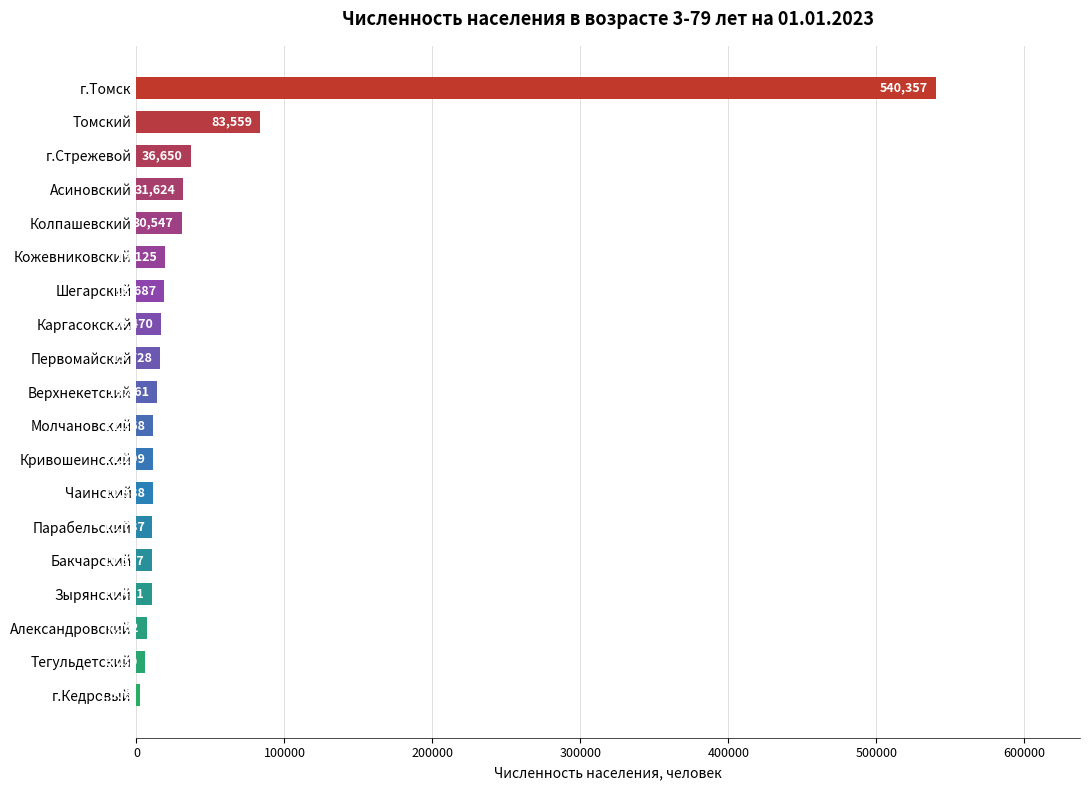

Reading bottom to top, what are all the values shown in this chart?

2508	6039	7062	10431	10597	10787	10988	11299	11368	13861	15728	16470	18687	19125	30547	31624	36650	83559	540357